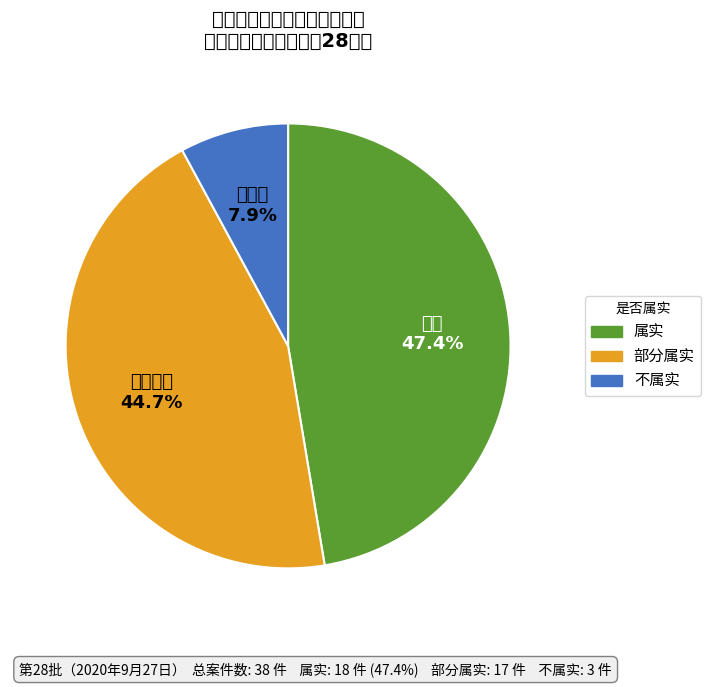

Does any single category account for the majority?

No